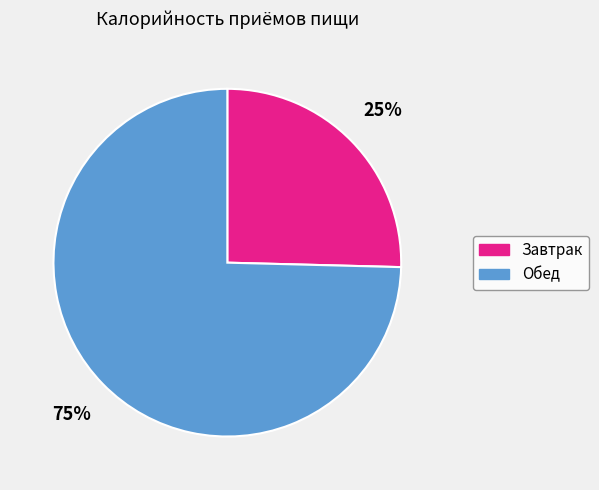

To the nearest percent, what is the combined percentage of Обед and Завтрак?

100%